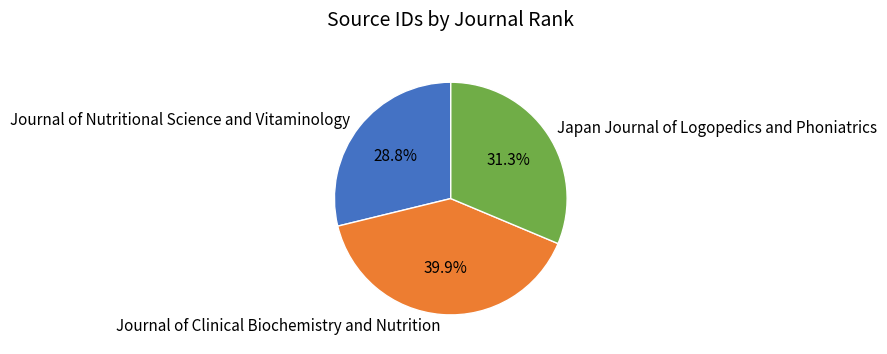

To the nearest percent, what is the average slice percentage?

33%